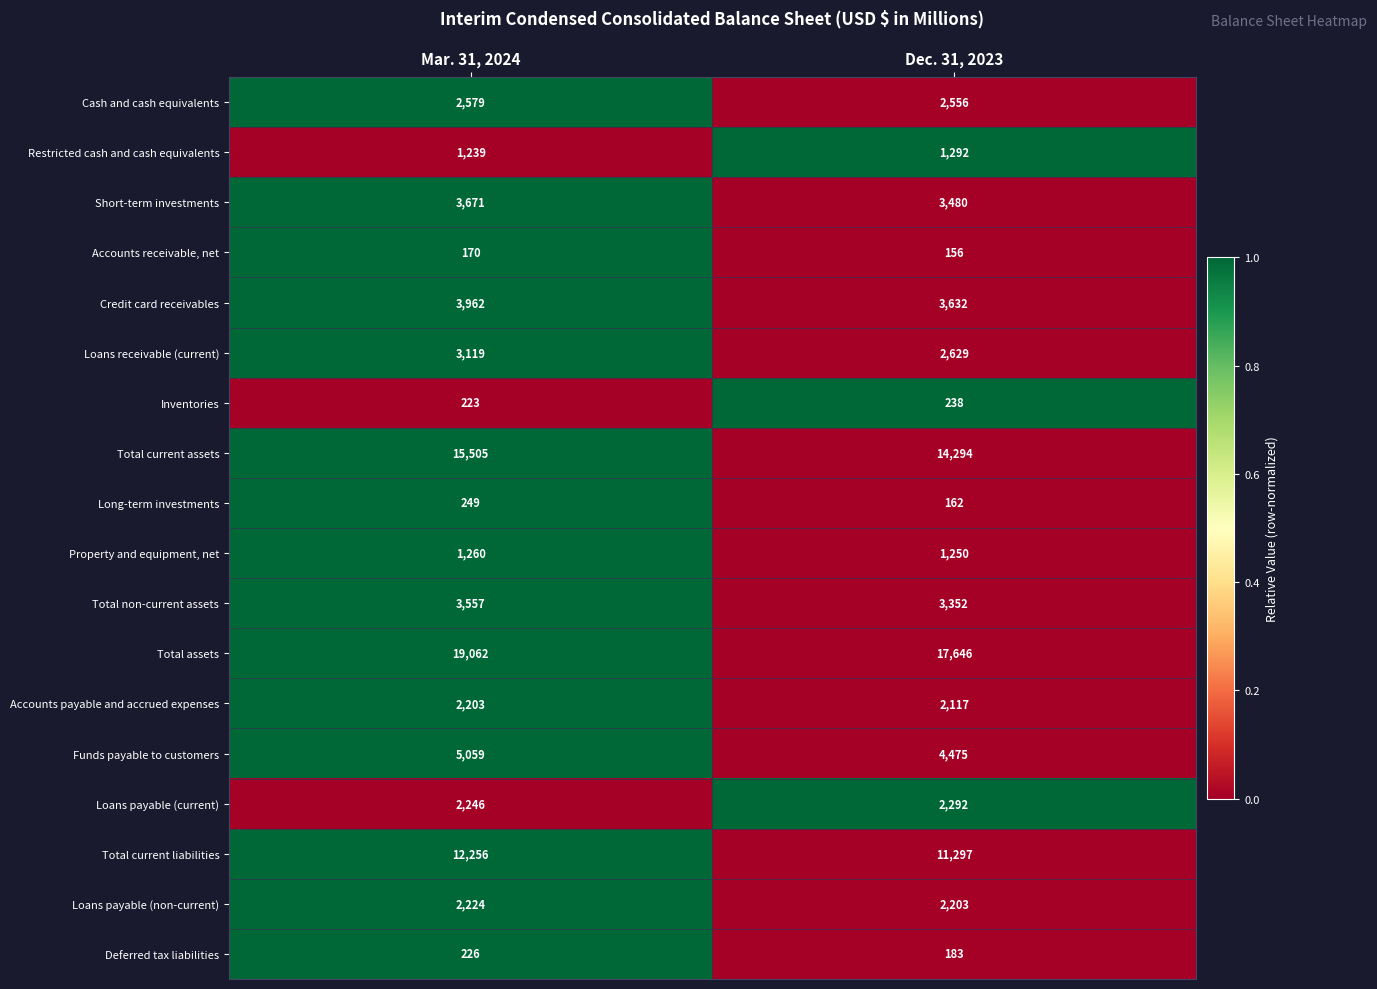

What is the difference between the maximum and minimum values in the Loans payable (non-current) series?

21